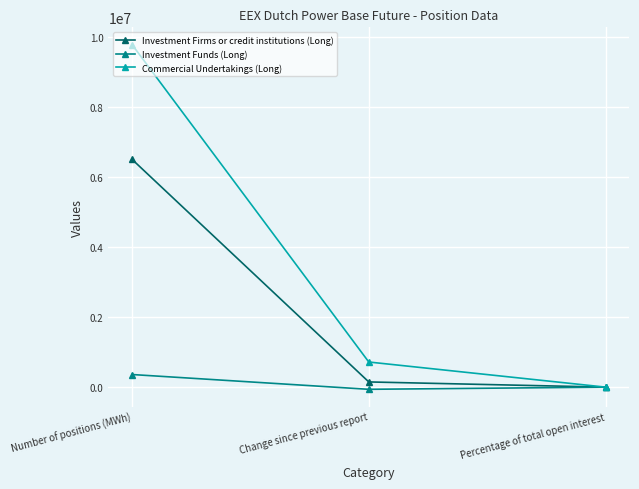

At which label does Investment Firms or credit institutions (Long) first exceed 148662?

Number of positions (MWh)